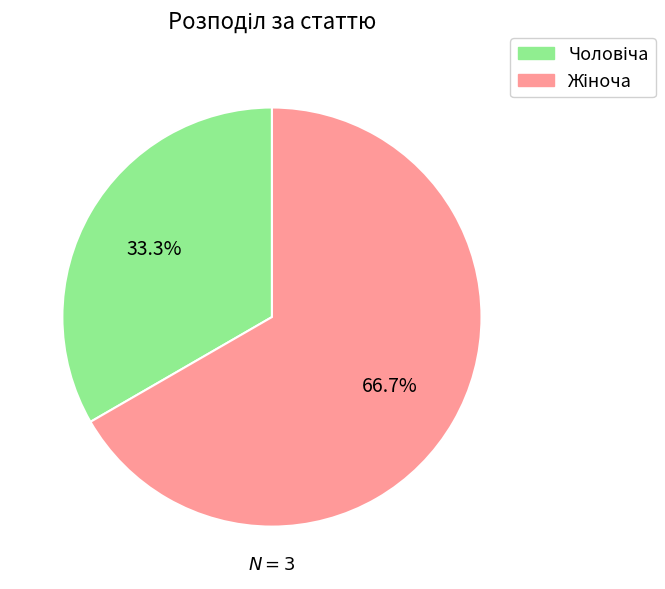

Does any single category account for the majority?

Yes